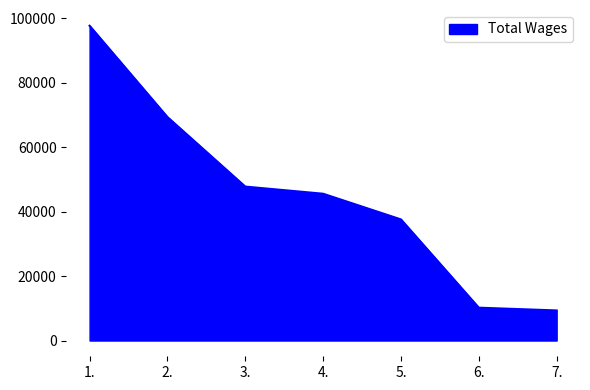

What is the minimum value shown in the chart?

9341